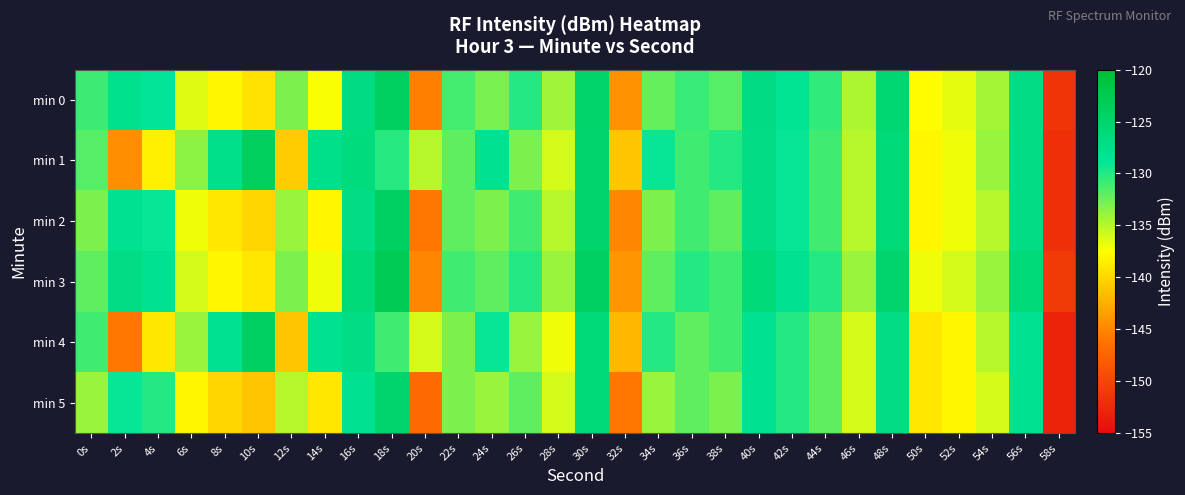

Which series has the largest range (max minus min)?

min 4